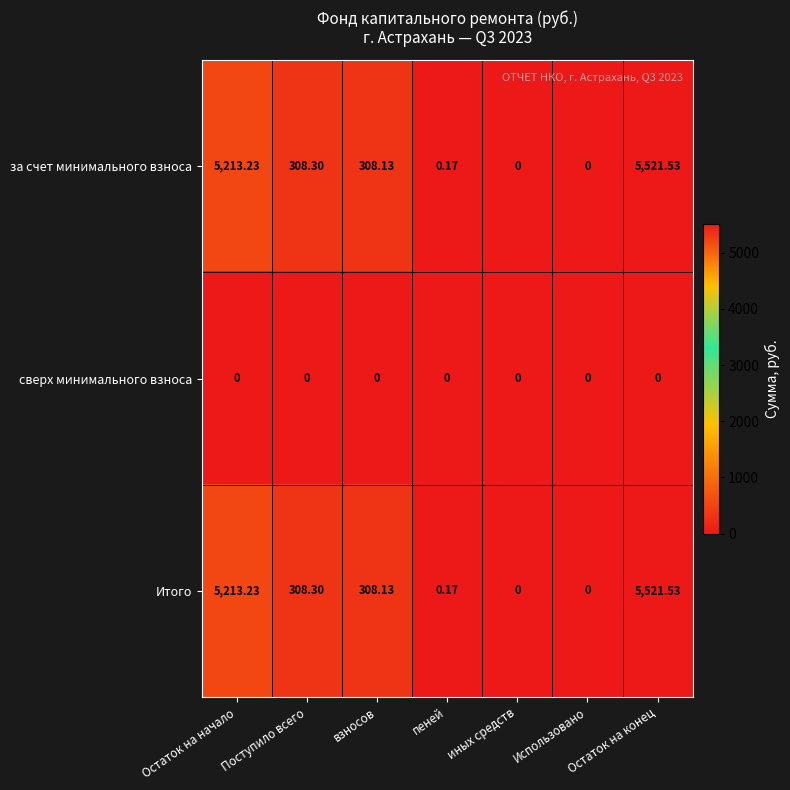

At which category is the sum across all series the highest?

Остаток на конец